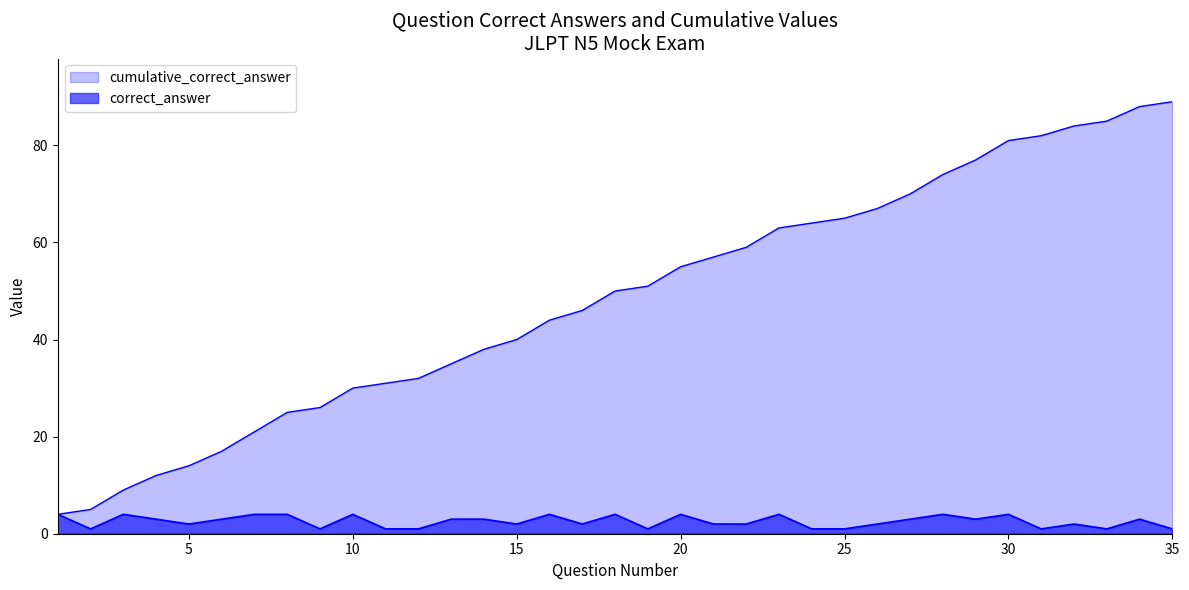

Where does the data first go above 3?

1